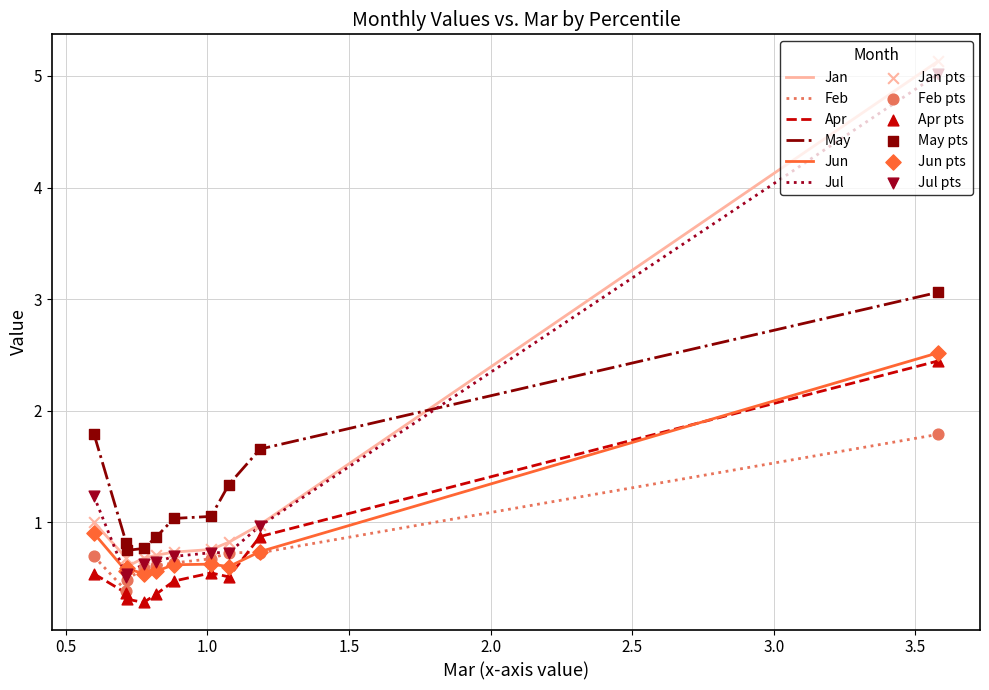

True or false: May and Jul intersect in this chart.

True